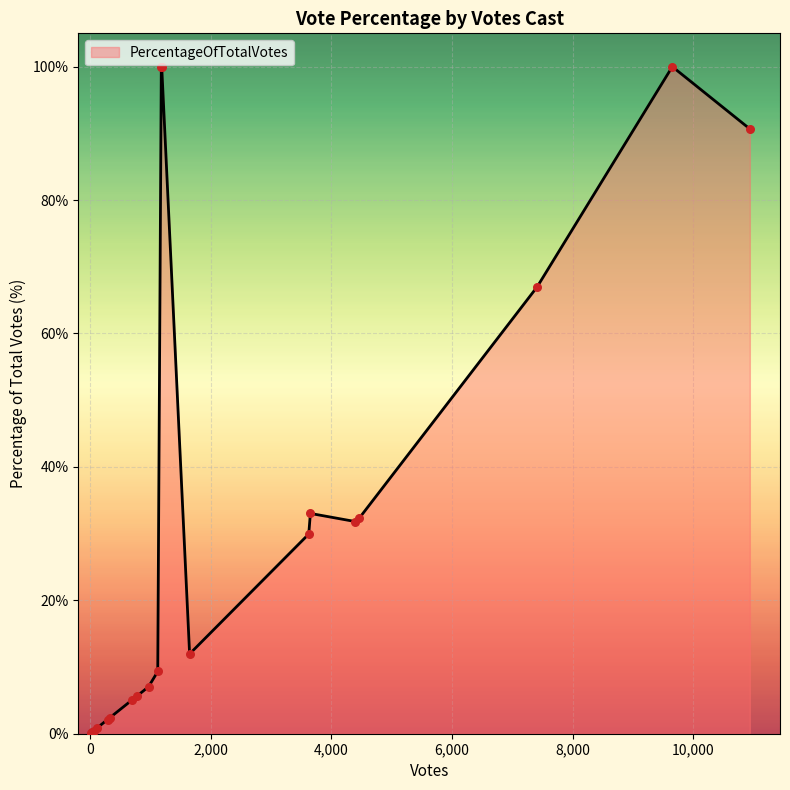

What is the greatest value displayed?

100.0